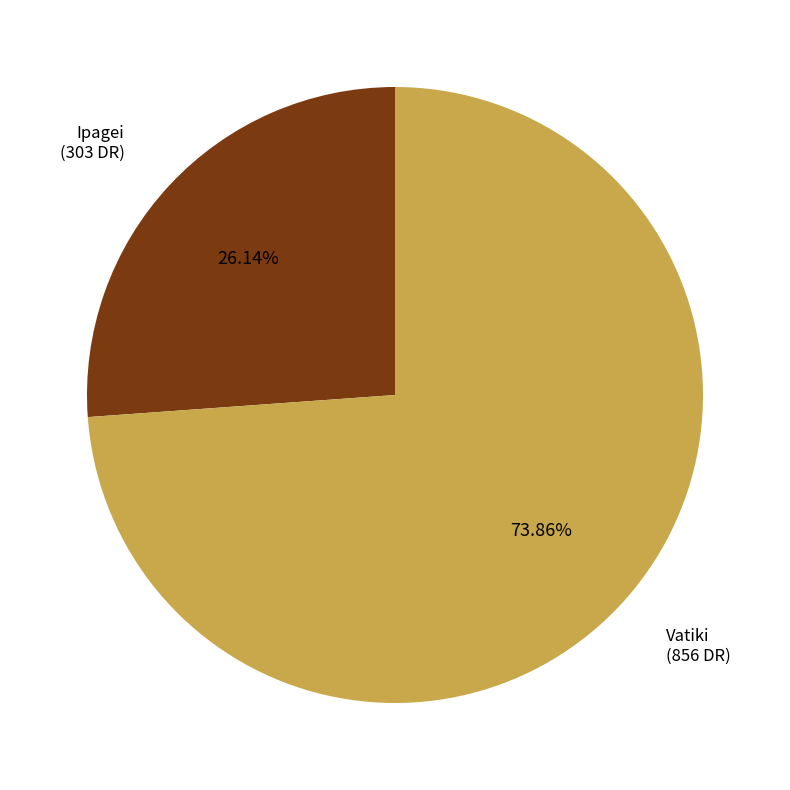

To the nearest percent, what percentage of the pie is Ipagei?

26%